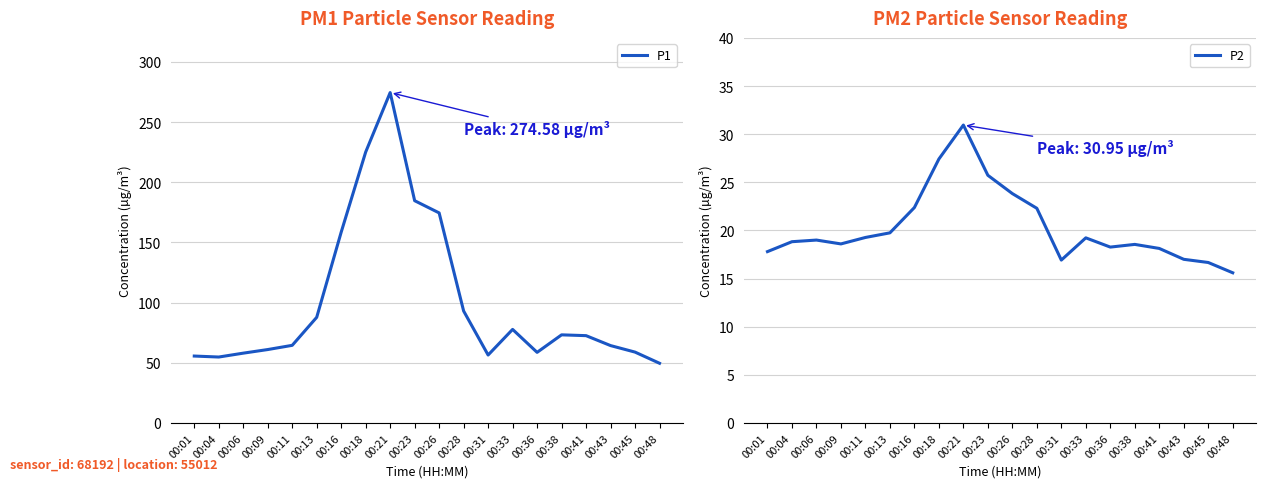

At which category is the sum across all series the highest?

00:21